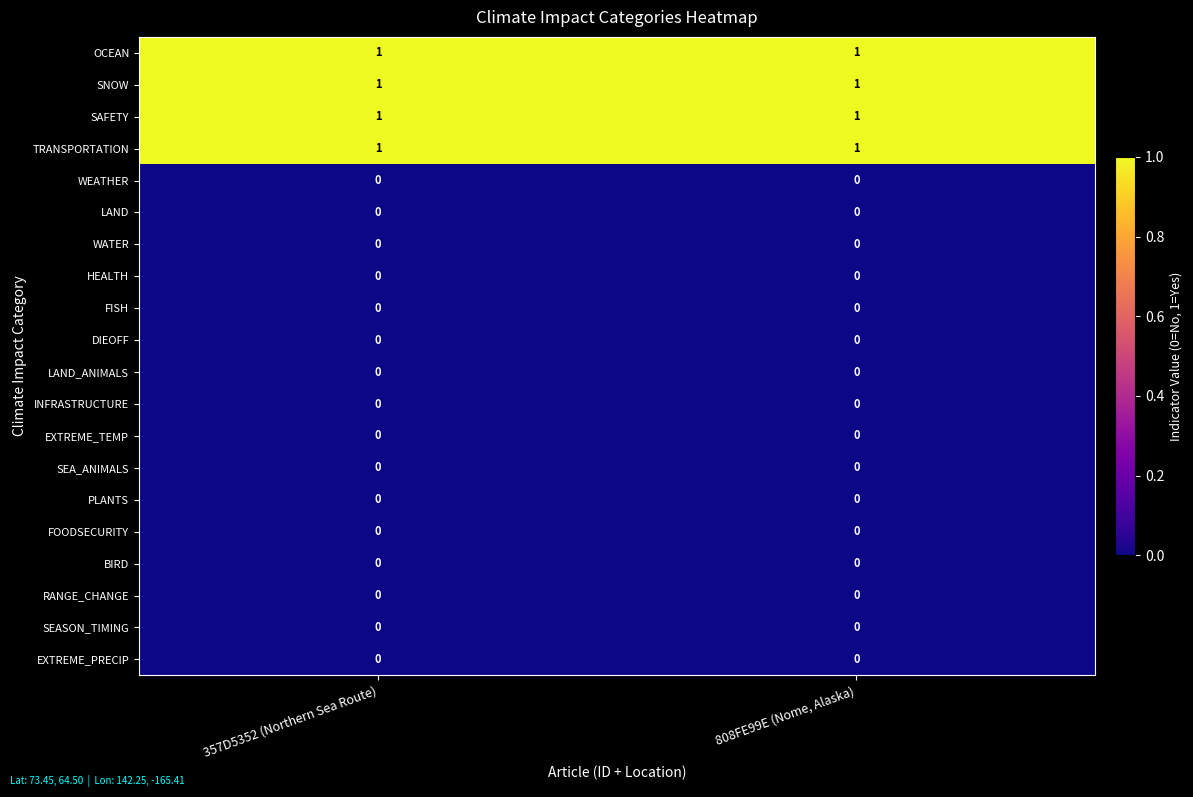

The SAFETY series shows 2 at 357D5352 (Northern Sea Route). True or false?

False